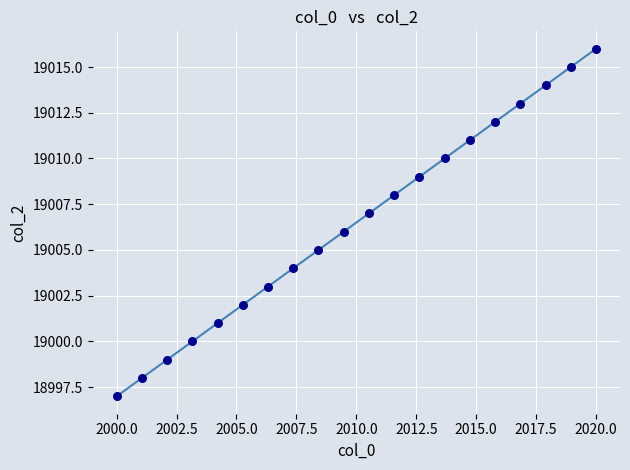

What is the range of Y values (max minus min)?

19